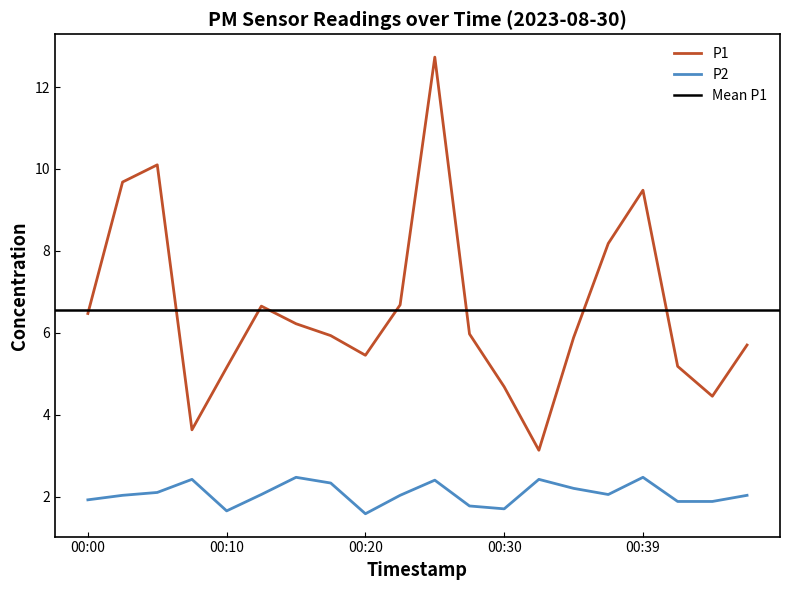

In P1, how many points are higher than both neighbors (excluding endpoints)?

4